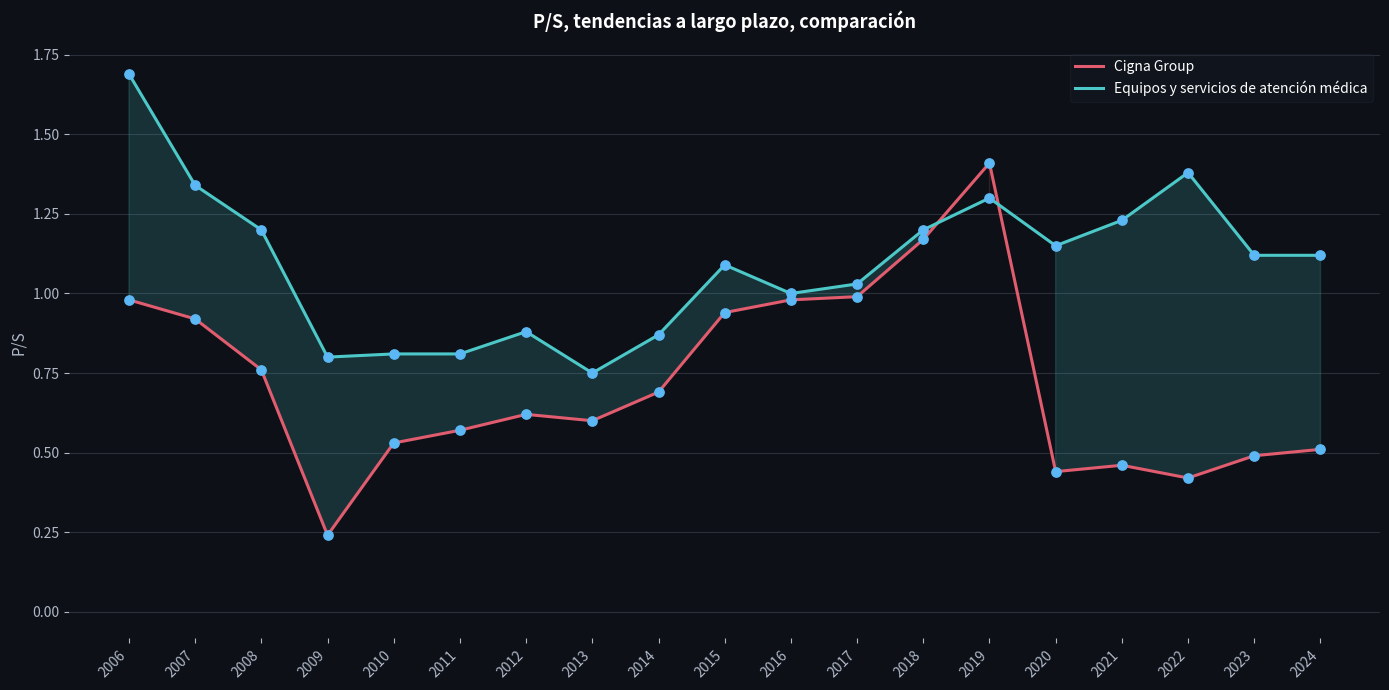

Which series contains the lowest Y value?

Cigna Group